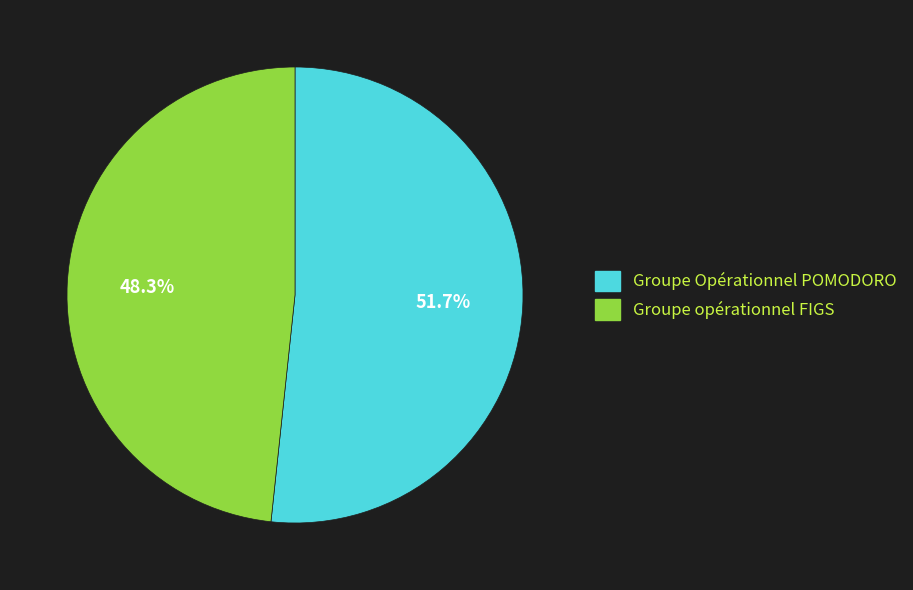

What percentage is the Groupe opérationnel FIGS slice, to the nearest percent?

48%